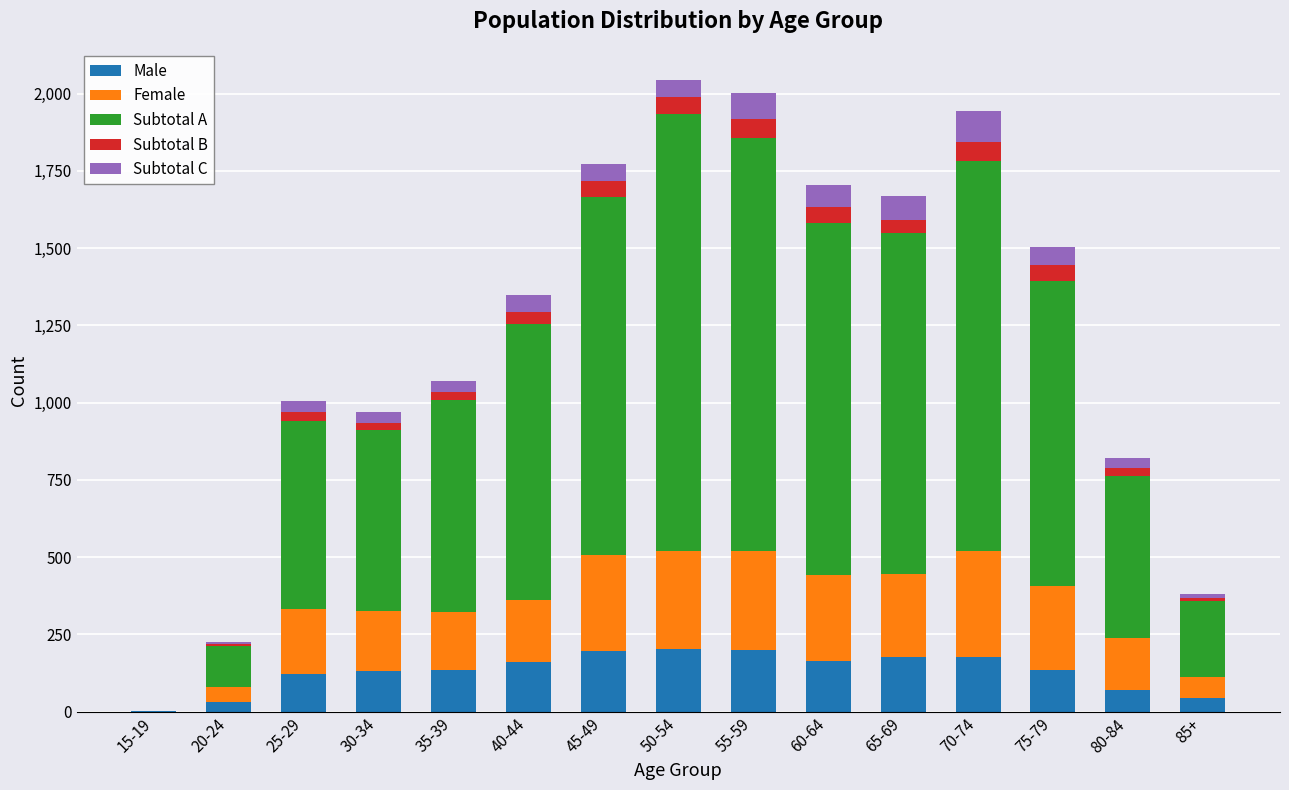

What is the highest value of the Male series?

202